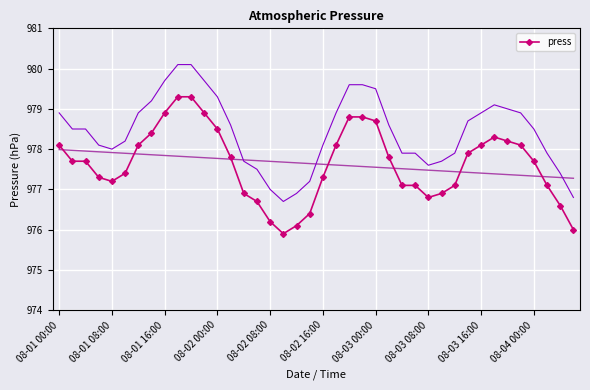

Reading left to right, transcribe all the data shown in this chart.

978.1	977.7	977.7	977.3	977.2	977.4	978.1	978.4	978.9	979.3	979.3	978.9	978.5	977.8	976.9	976.7	976.2	975.9	976.1	976.4	977.3	978.1	978.8	978.8	978.7	977.8	977.1	977.1	976.8	976.9	977.1	977.9	978.1	978.3	978.2	978.1	977.7	977.1	976.6	976.0